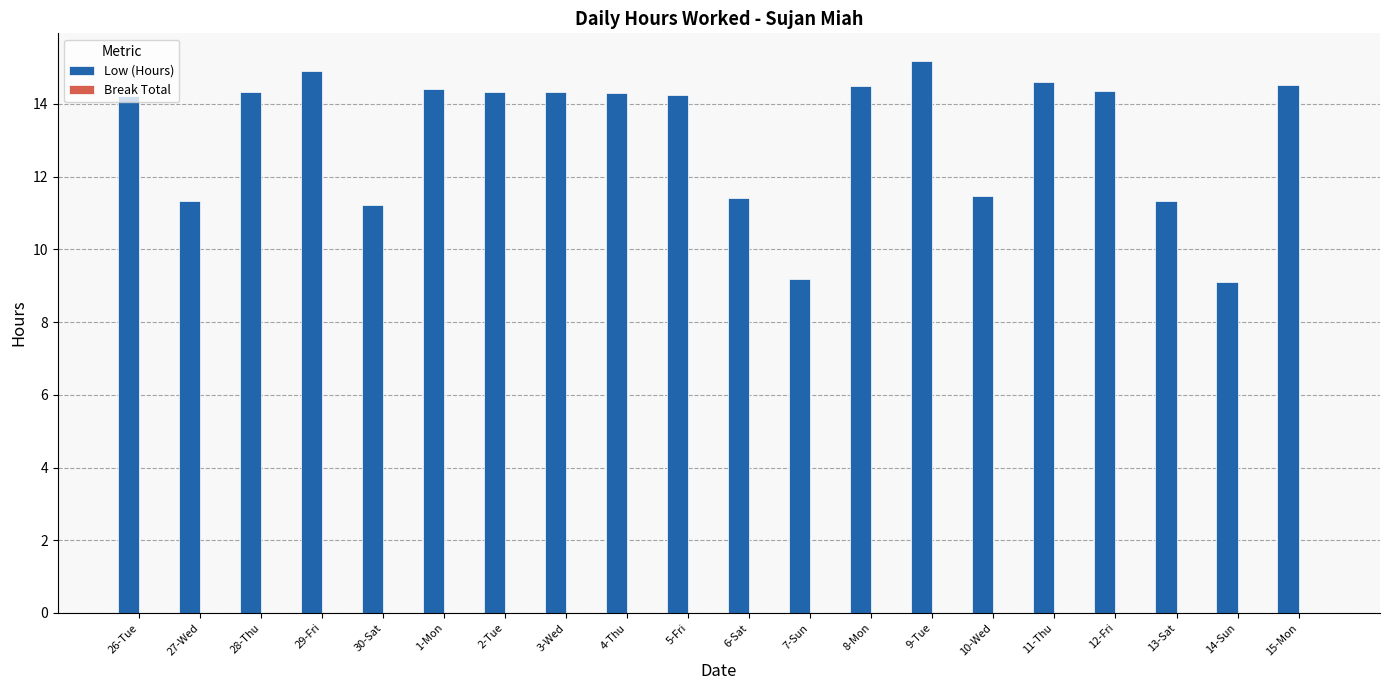

The chart shows a value of 24.6 at 3-Wed. True or false?

False